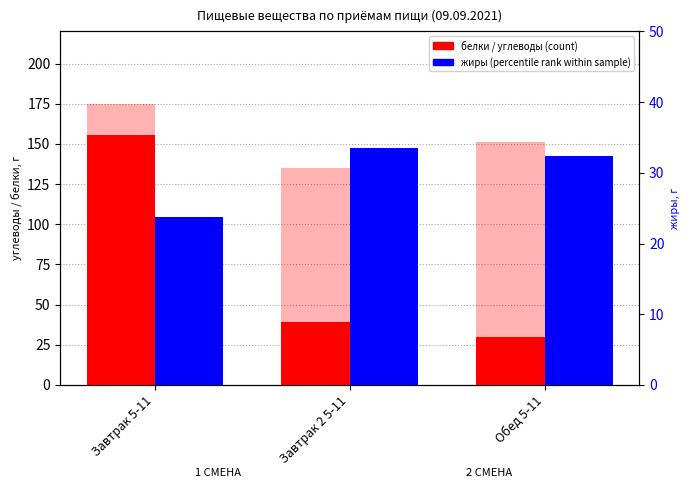

Rank the series by their maximum value, from lowest to highest.

жиры (percentile rank within sample), белки (count), углеводы